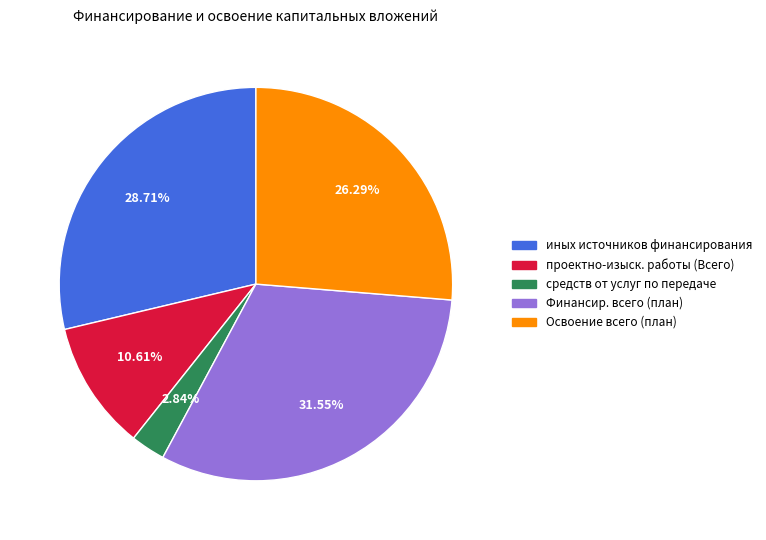

Is there a majority slice in this chart?

No